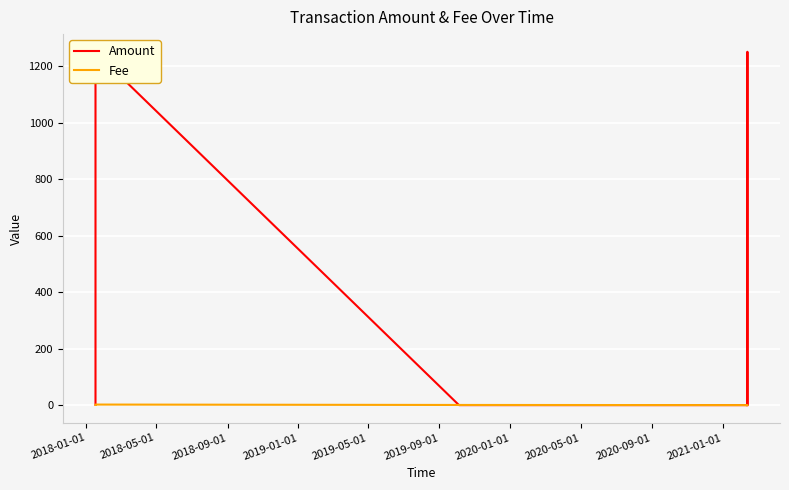

Which series has the largest range (max minus min)?

Amount